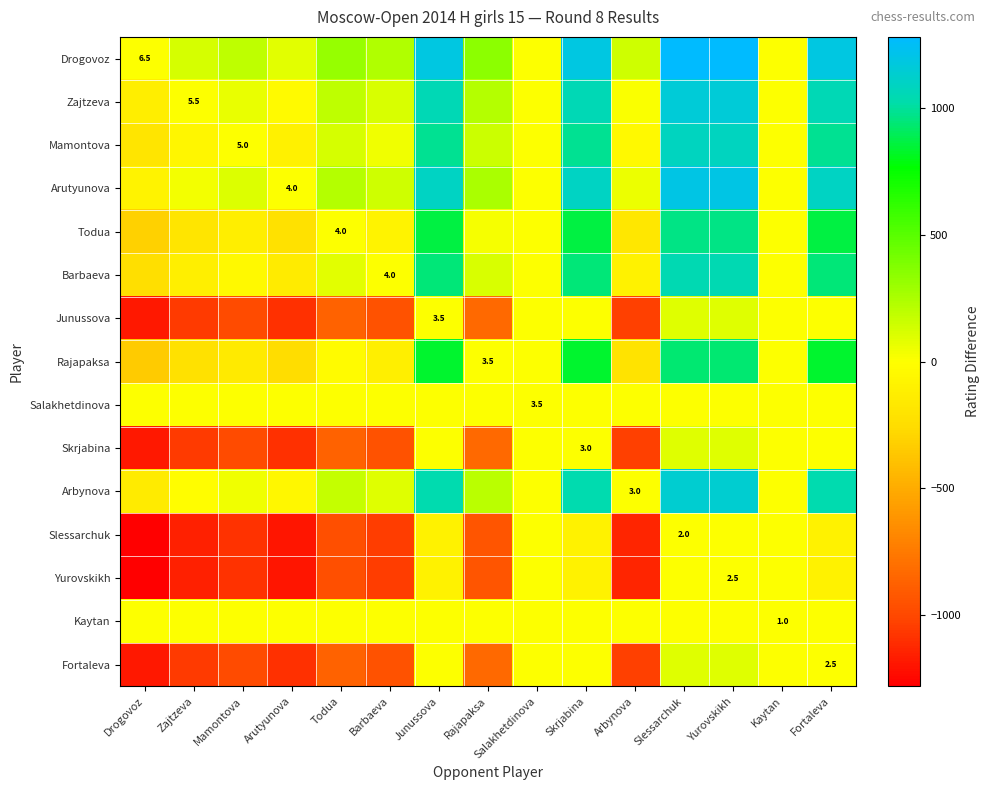

Is it true that Fortaleva equals 2.5 at Fortaleva?

True